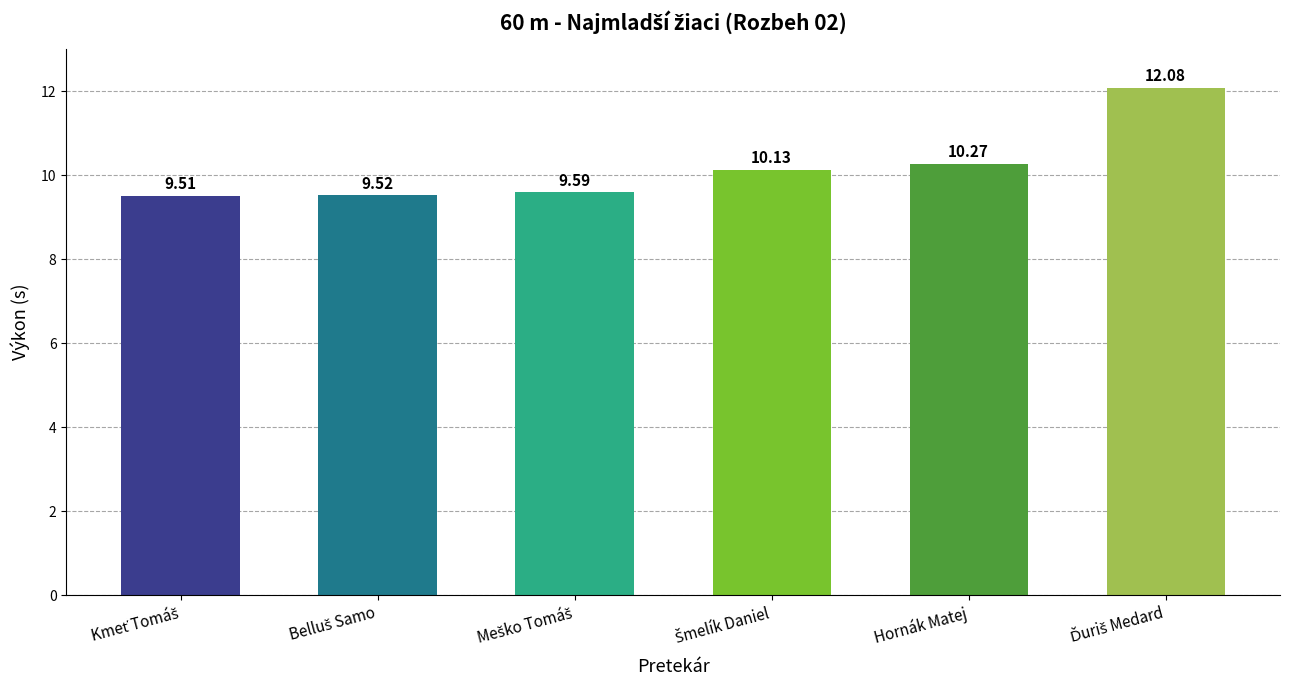

How many values exceed 10?

3